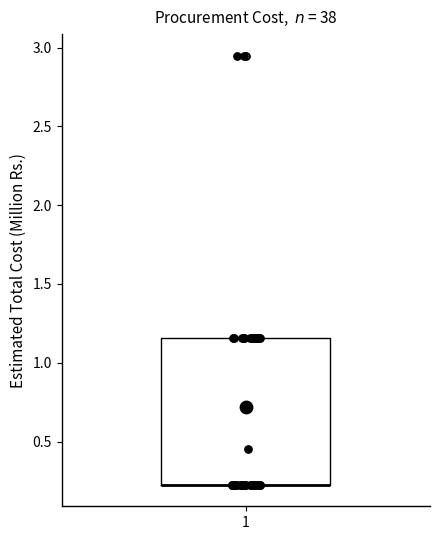

Transcribe this box plot: give where the median line is, the range the box spans, and where the two whiskers end, as read against the y-axis. The values are not printed on the chart, so give them approximately, as read against the axis.

median 0.25 (drawn on the box's lower edge), box 0.25 to 1.15, whiskers 0.25 to 1.15